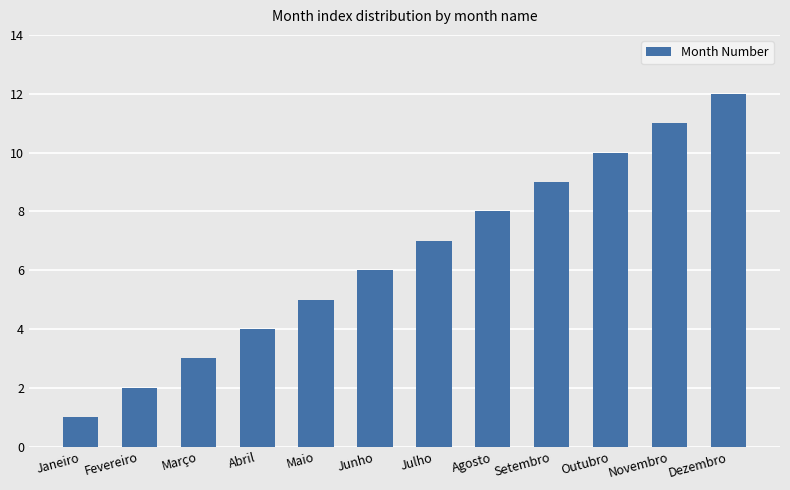

Reading left to right, transcribe all the data shown in this chart.

Janeiro=1	Fevereiro=2	Março=3	Abril=4	Maio=5	Junho=6	Julho=7	Agosto=8	Setembro=9	Outubro=10	Novembro=11	Dezembro=12